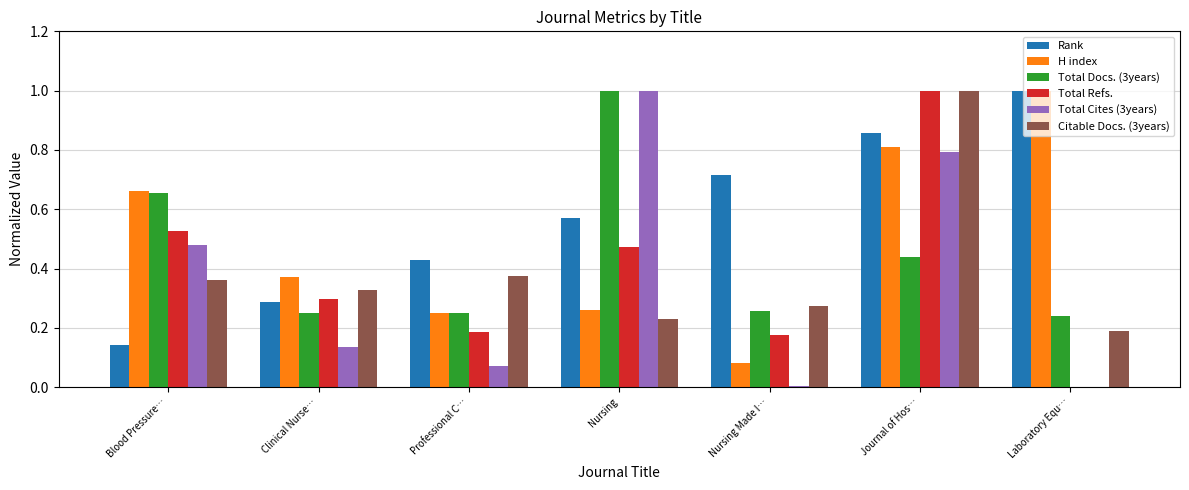

The Citable Docs. (3years) series shows 0.3 at Laboratory Equ…. True or false?

False